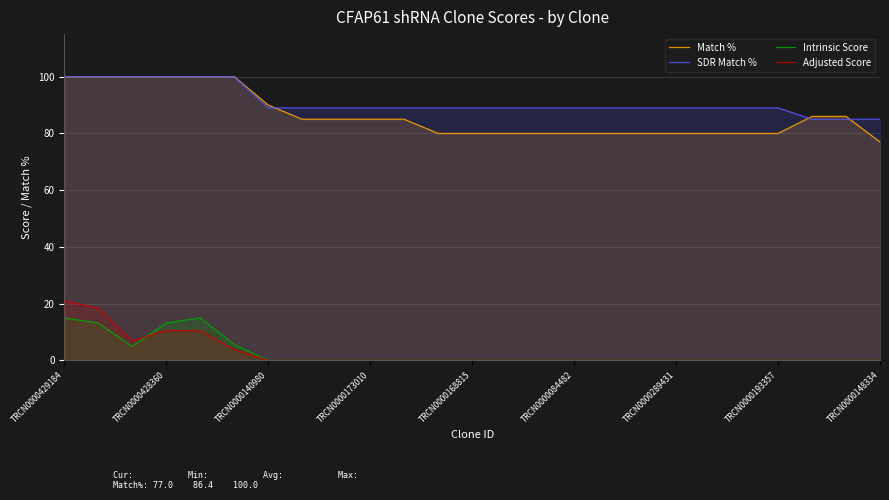

What is the total value across all series at TRCN0000173010?

174.0